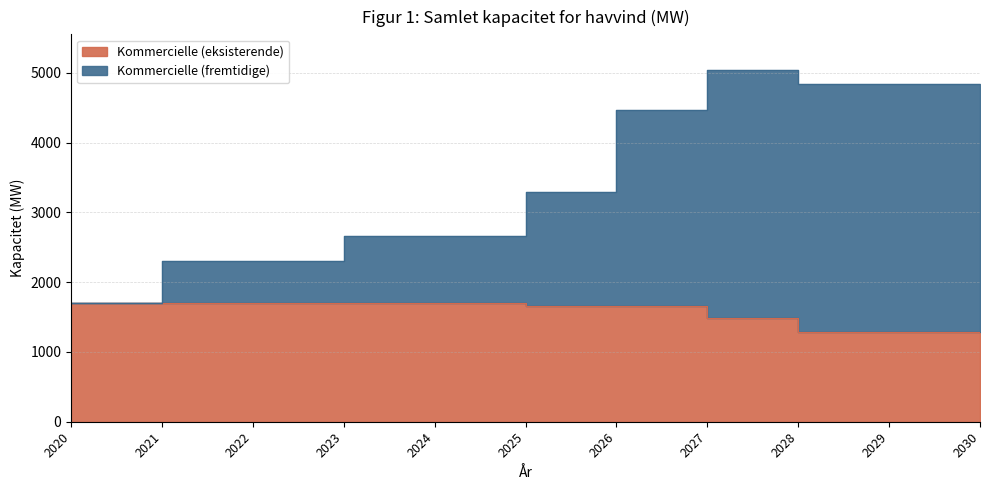

Where is the first local maximum for Kommercielle (fremtidige)?

2027